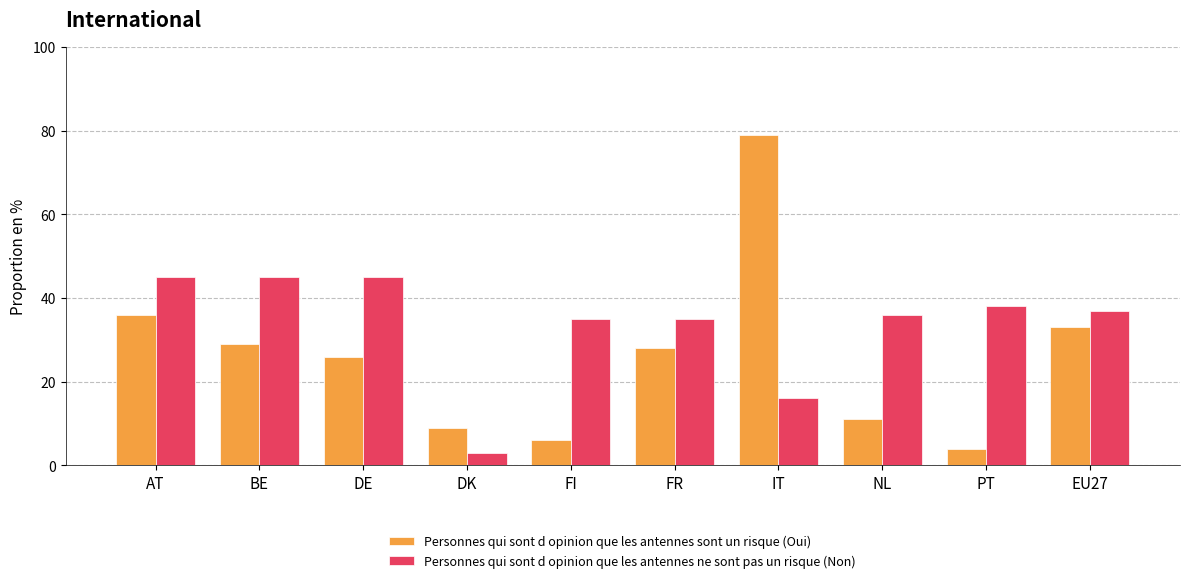

Which series has the largest total across all categories?

Personnes qui sont d opinion que les antennes ne sont pas un risque (Non)